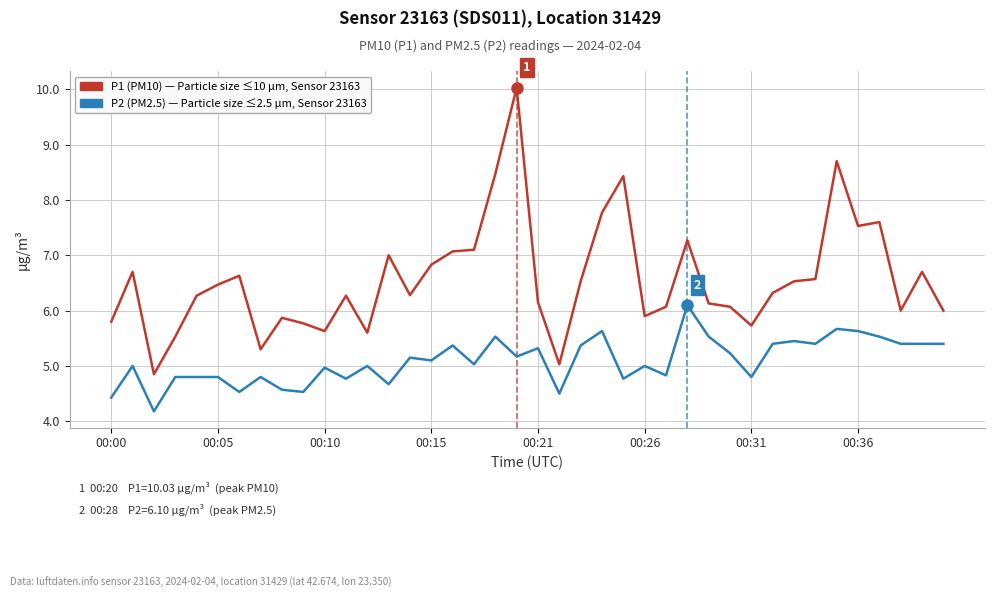

What is the greatest value displayed?

10.0